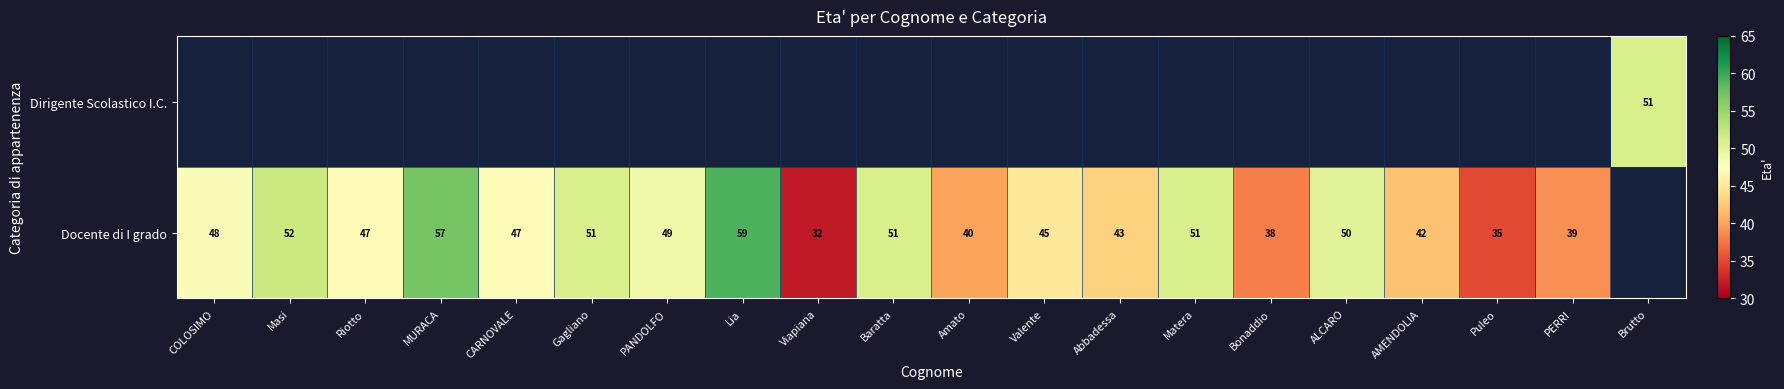

The value of Docente di I grado at Valente is 25. True or false?

False